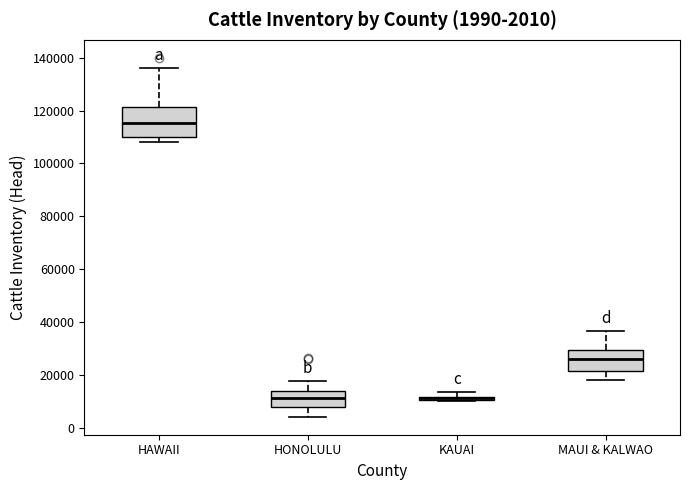

Comparing the boxes themselves (not the whiskers), which one is the tallest?

HAWAII